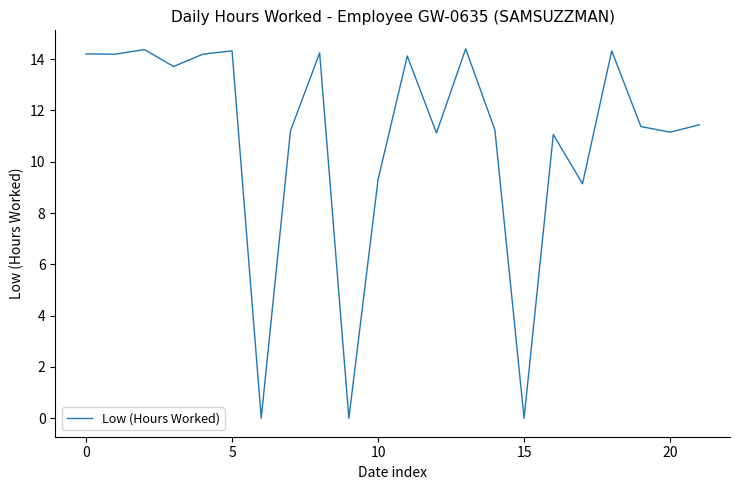

What is the greatest value displayed?

14.4